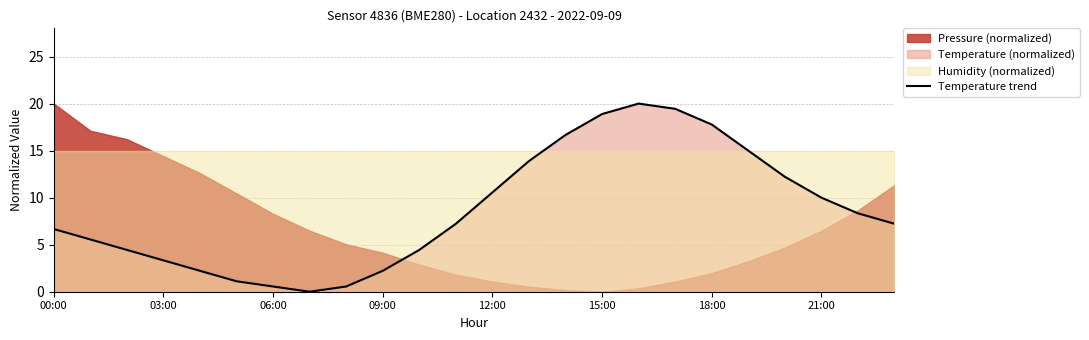

What is the difference between the maximum and minimum values?

20.0